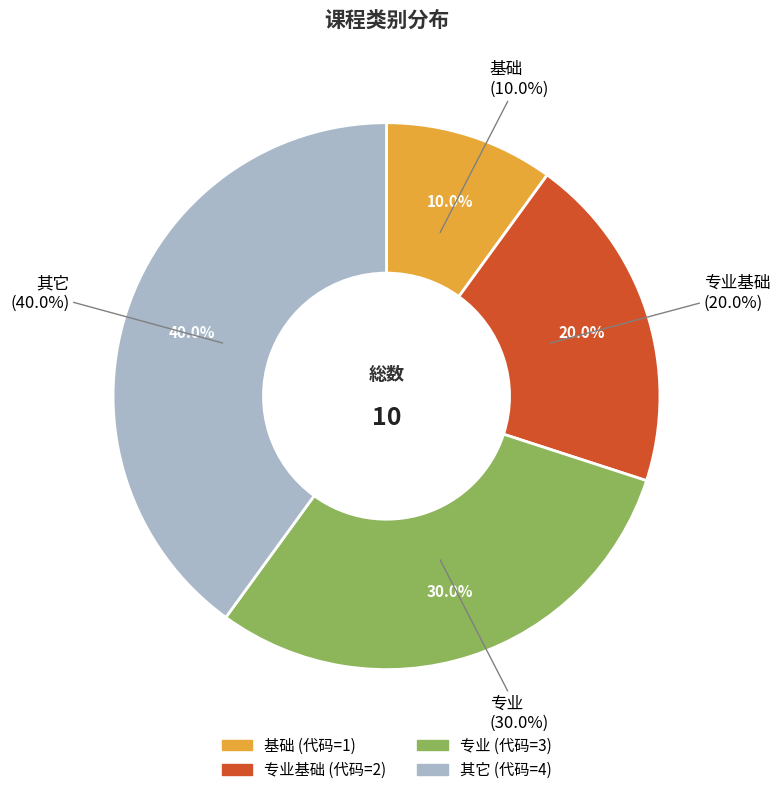

Which slice is the smallest?

基础